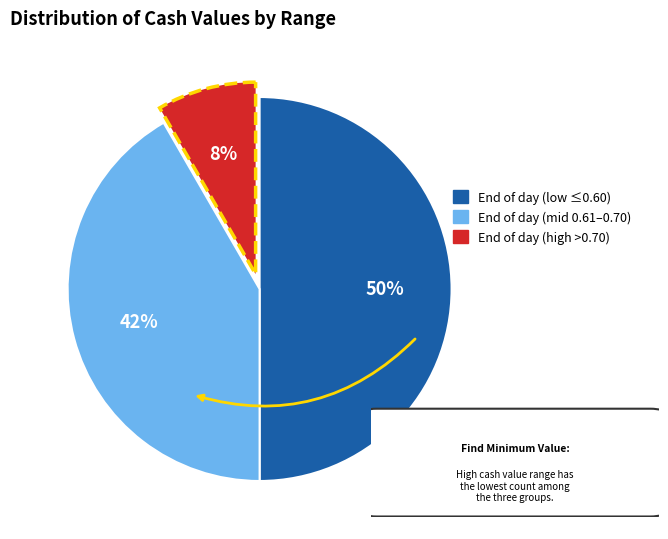

How many slices are in this pie chart?

3